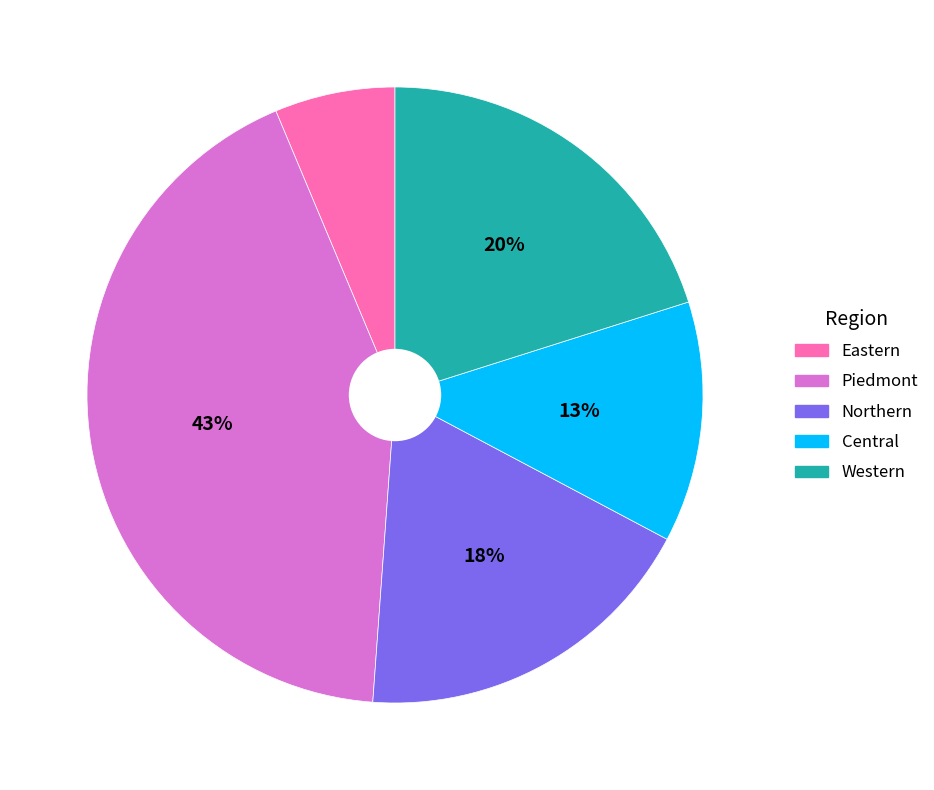

To the nearest percent, what is the average slice percentage?

20%